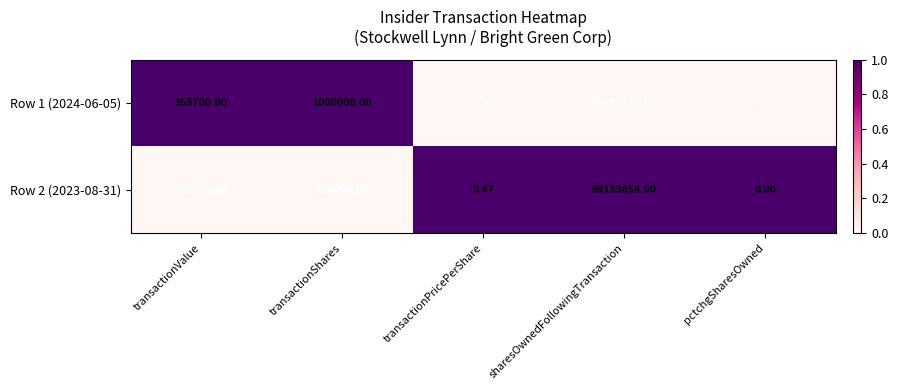

At which label does Row 1 (2024-06-05) reach its minimum?

pctchgSharesOwned